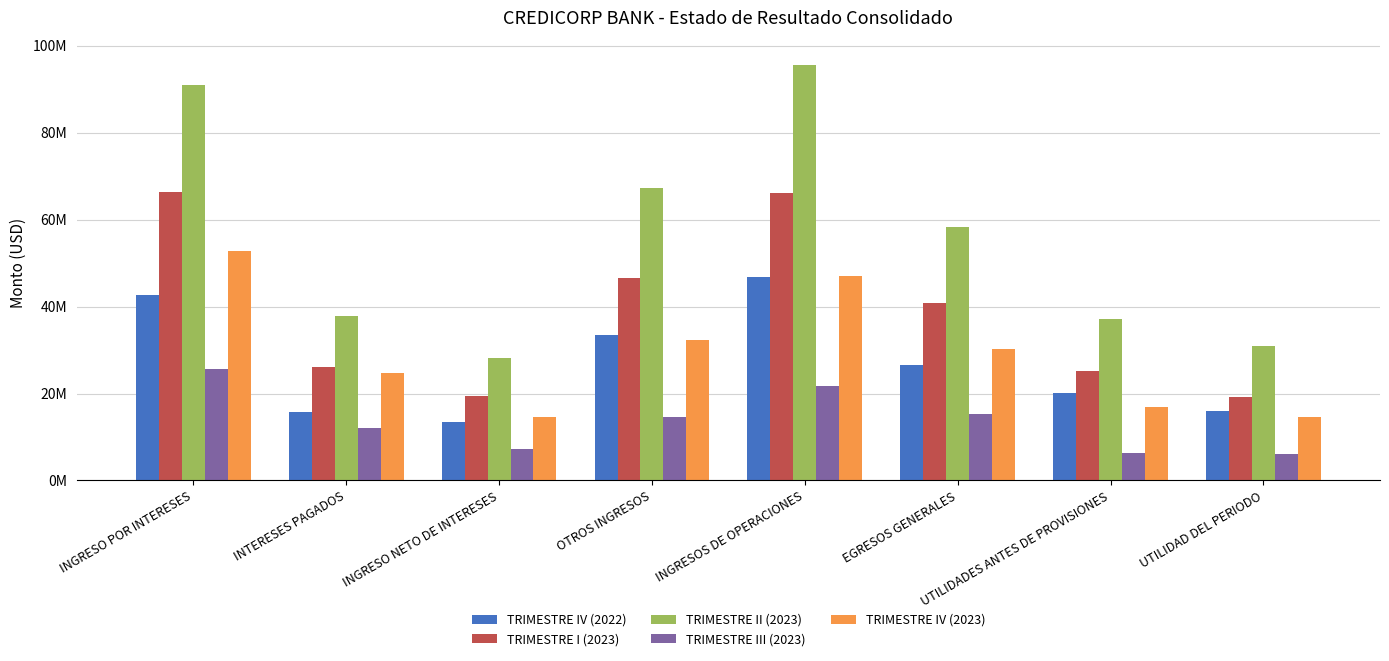

What are all the series names shown in the legend?

TRIMESTRE IV (2022), TRIMESTRE I (2023), TRIMESTRE II (2023), TRIMESTRE III (2023), TRIMESTRE IV (2023)